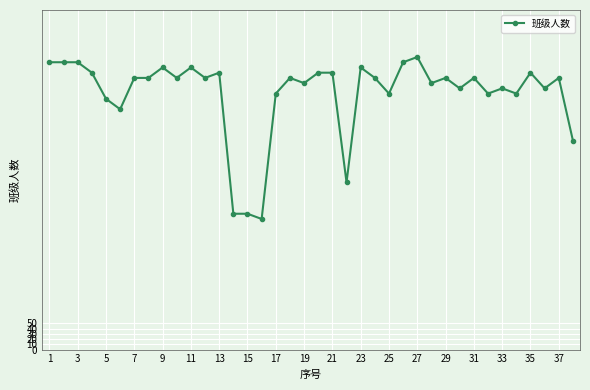

What is the average value?

49